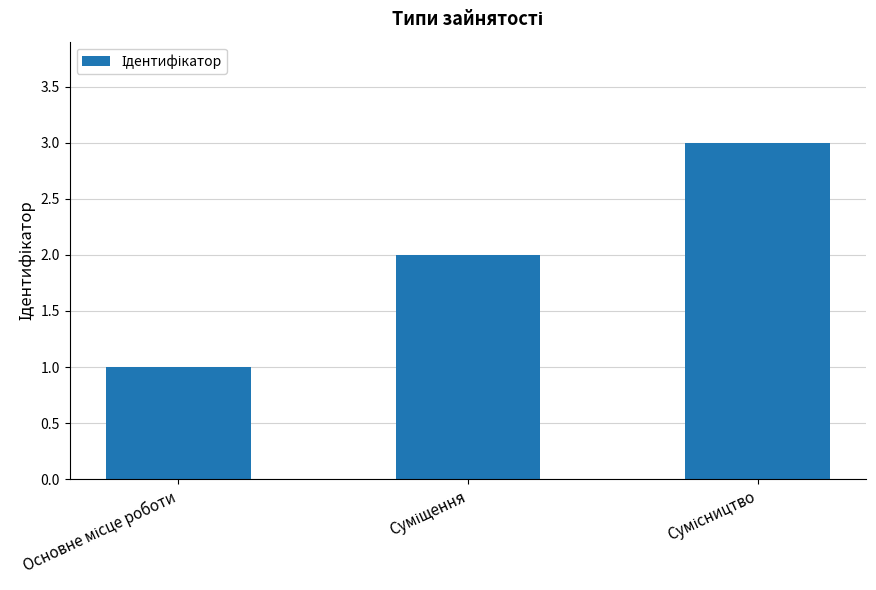

What is the sum of all values?

6